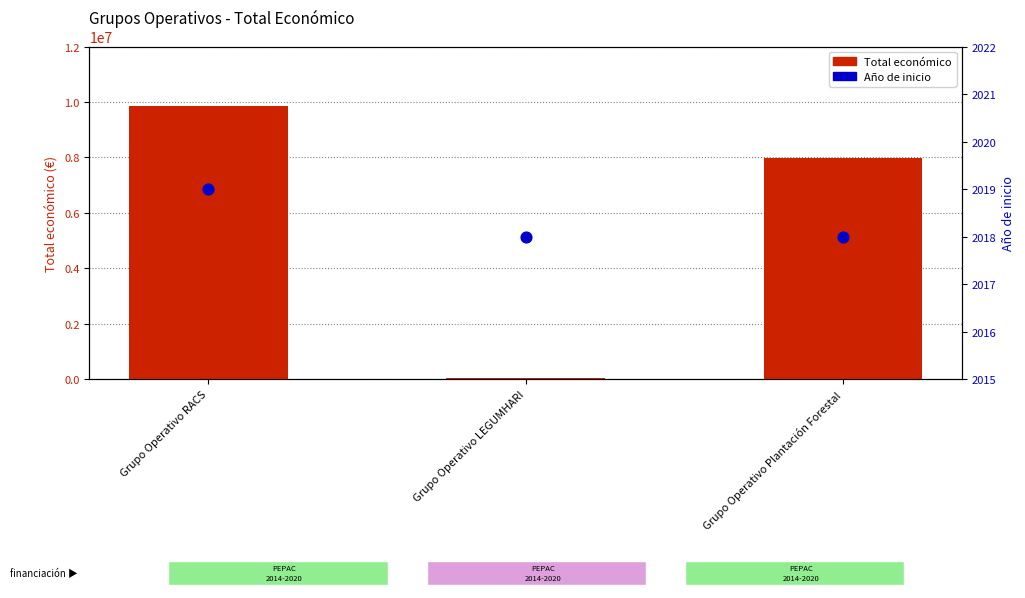

Which series has the widest spread of Y values?

Total económico